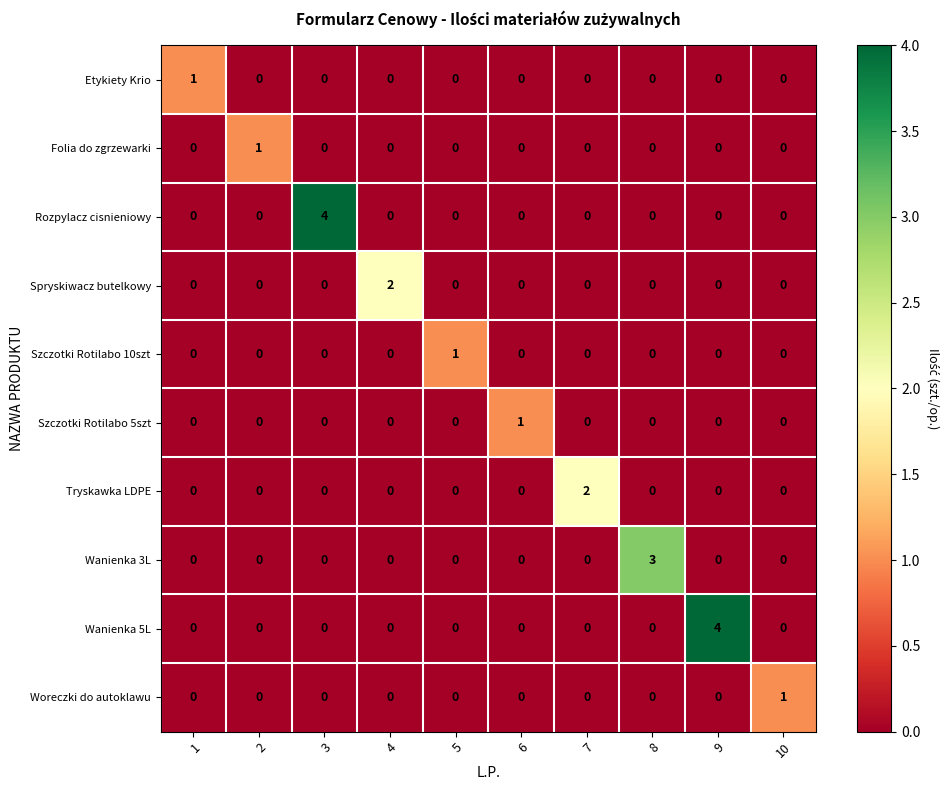

How many categories are shown in the chart?

10